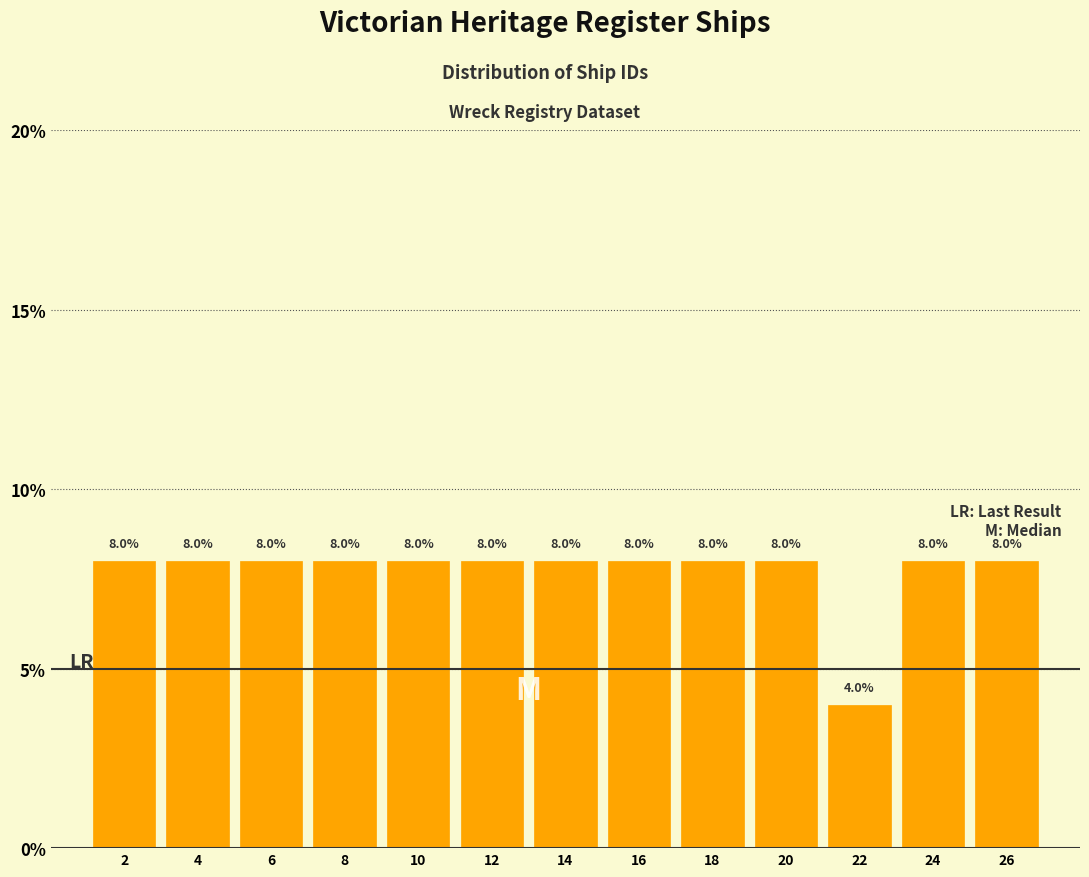

Reading left to right, list every bar in this chart as the range it spans on the x-axis followed by its height.

1 to 3: 8.0
3 to 5: 8.0
5 to 7: 8.0
7 to 9: 8.0
9 to 11: 8.0
11 to 13: 8.0
13 to 15: 8.0
15 to 17: 8.0
17 to 19: 8.0
19 to 21: 8.0
21 to 23: 4.0
23 to 25: 8.0
25 to 27: 8.0